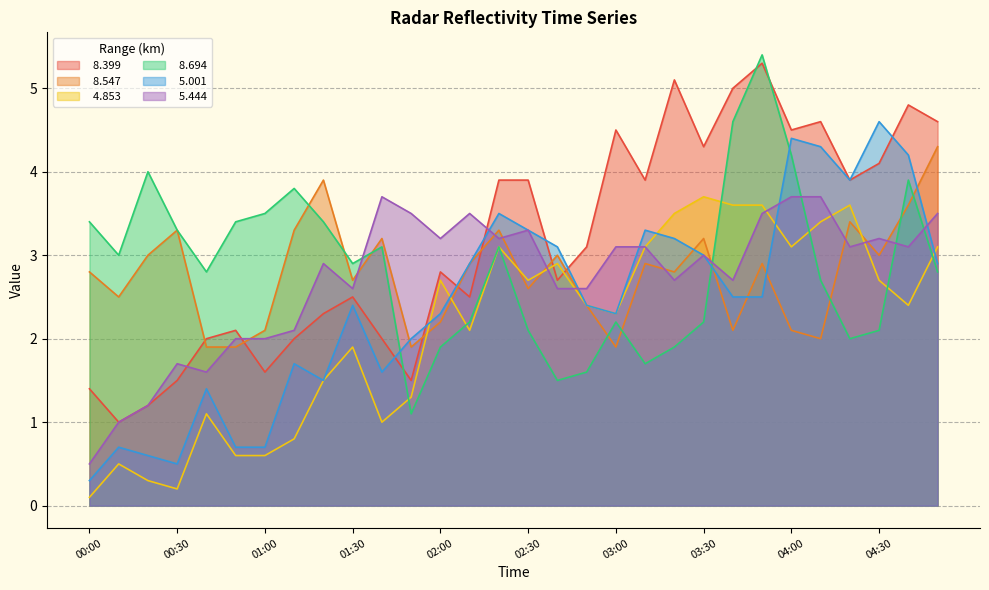

Which series has the largest total across all categories?

  8.399